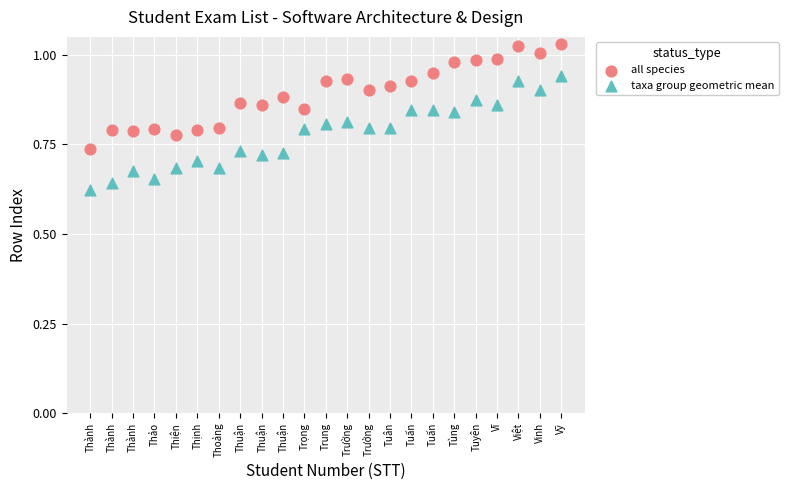

Which series has the widest spread of Y values?

taxa group geometric mean